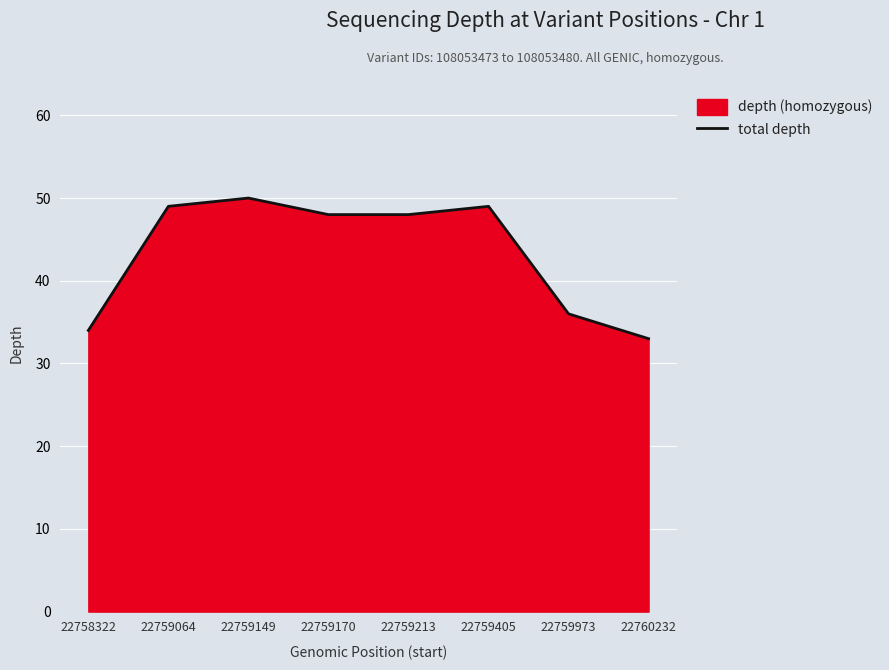

How many lines are shown in the chart?

1